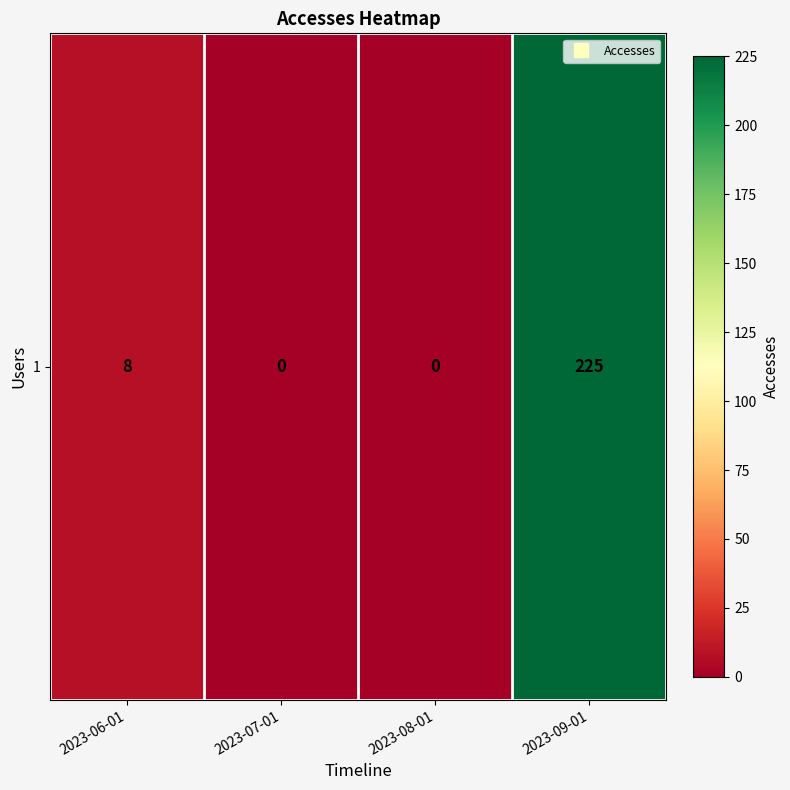

True or false: the data shows 225 at 2023-09-01.

True